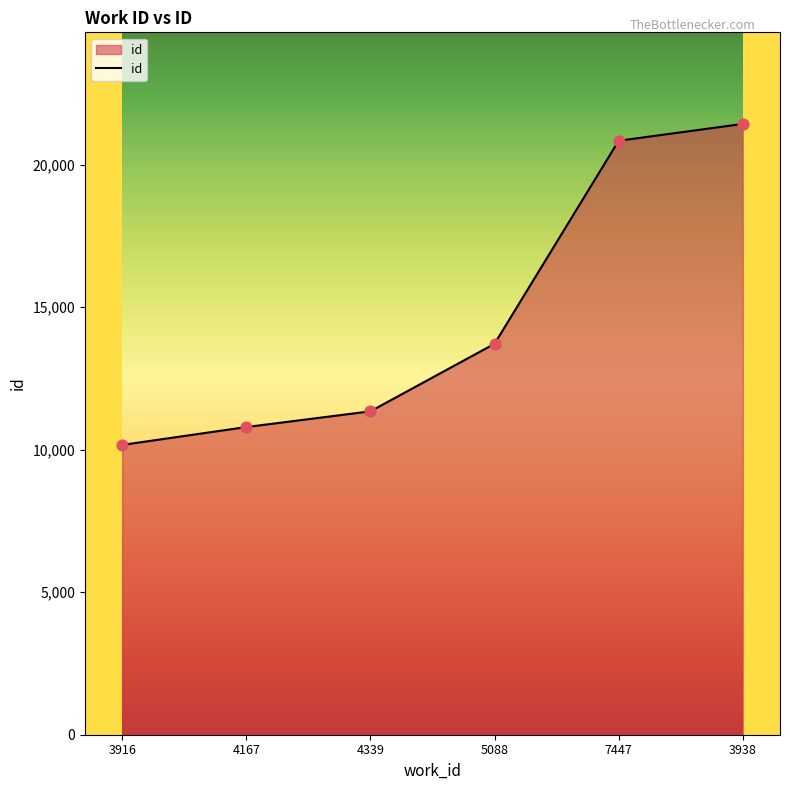

What is the change in value from 3916 to 4167?

+627